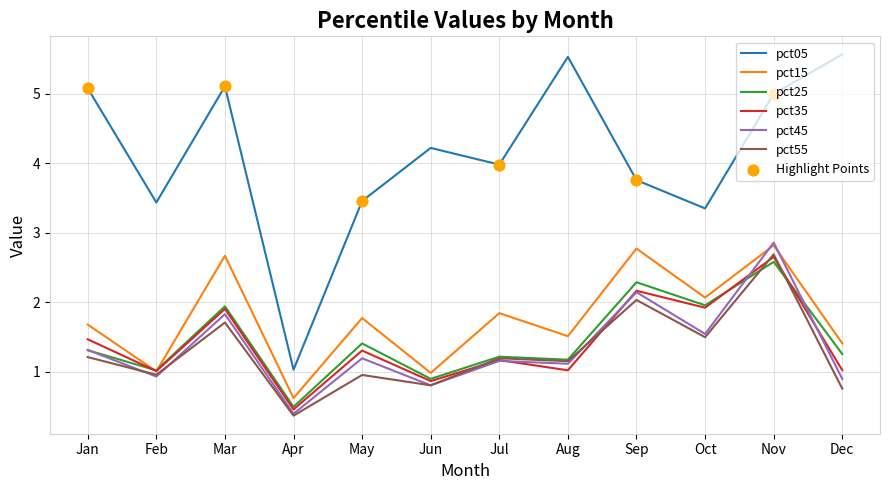

What is the total value across all series at Nov?

18.6